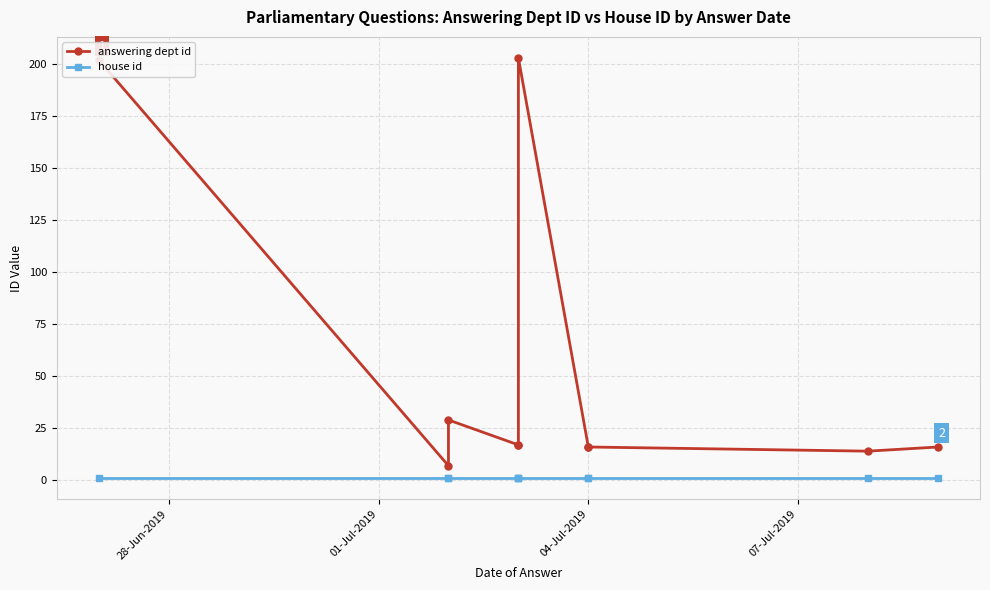

What is the minimum value for house id?

1